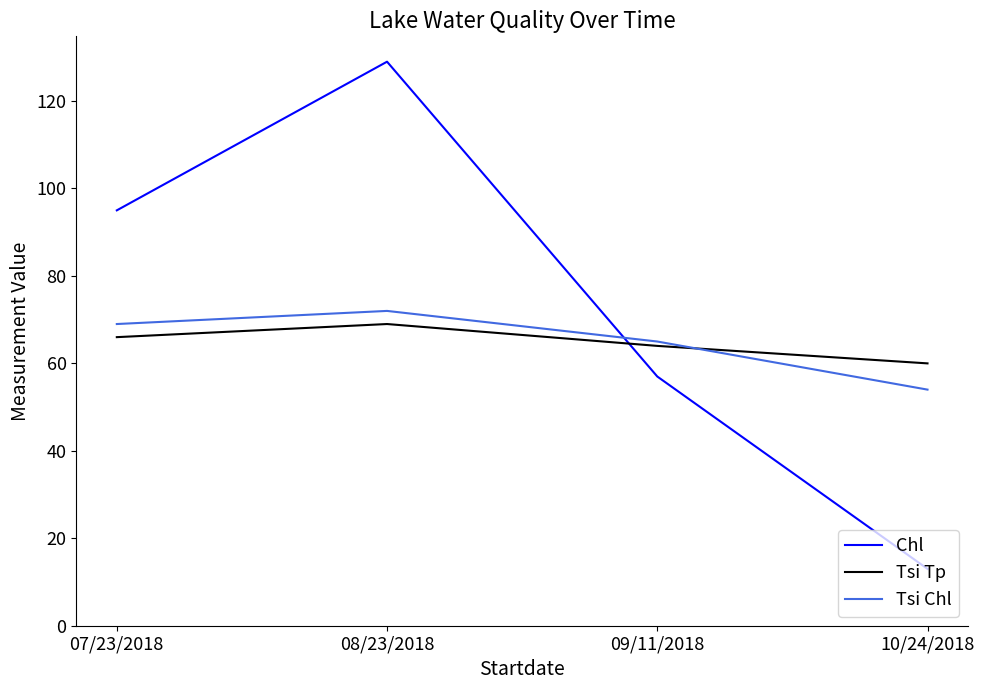

What is the highest value of the Tsi Tp series?

69